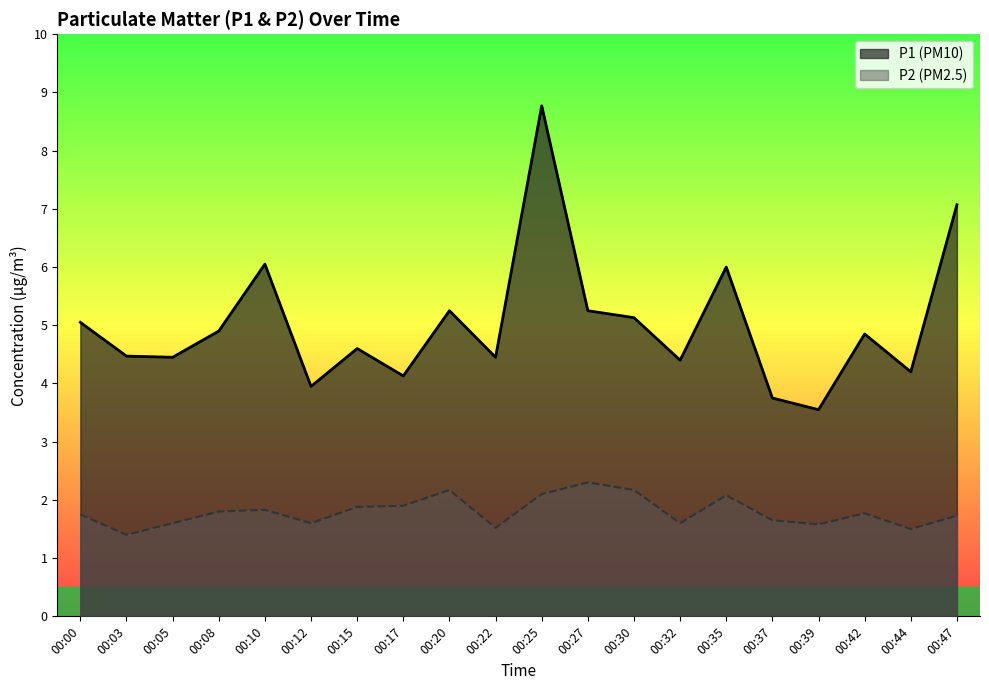

What is the approximate value of P1 at 00:22?

4.5